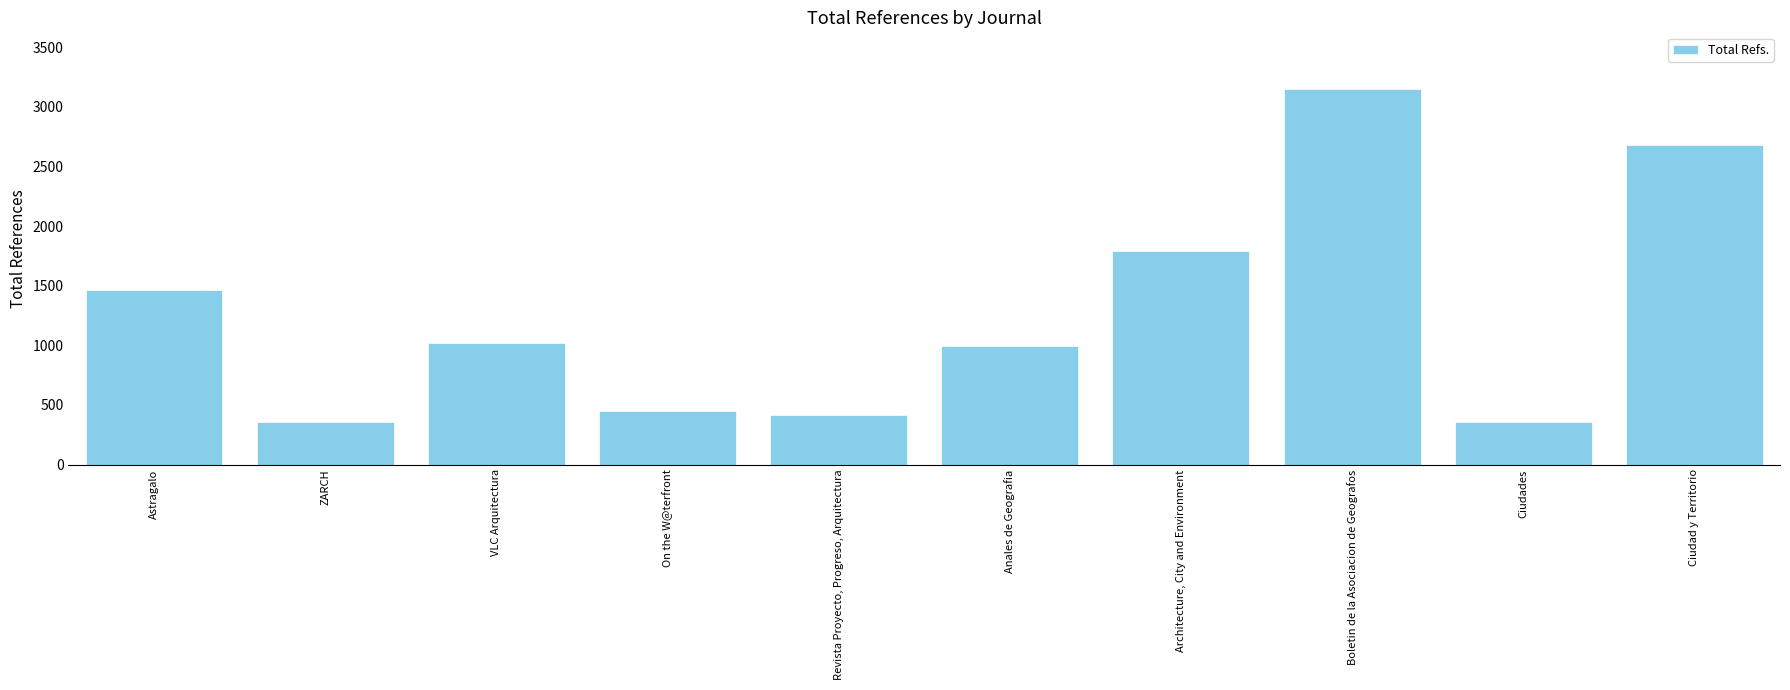

Read the value at Boletin de la Asociacion de Geografos, to the nearest 50.

3150